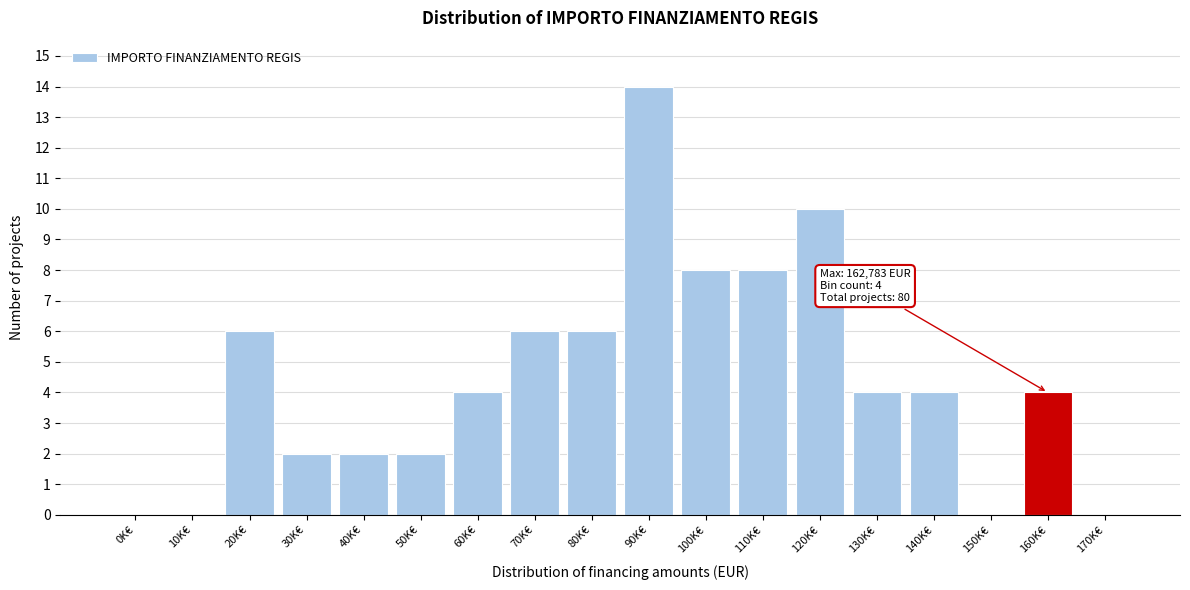

Reading right to left, extract all data points from this chart.

170K€=0	160K€=4	150K€=0	140K€=4	130K€=4	120K€=10	110K€=8	100K€=8	90K€=14	80K€=6	70K€=6	60K€=4	50K€=2	40K€=2	30K€=2	20K€=6	10K€=0	0K€=0